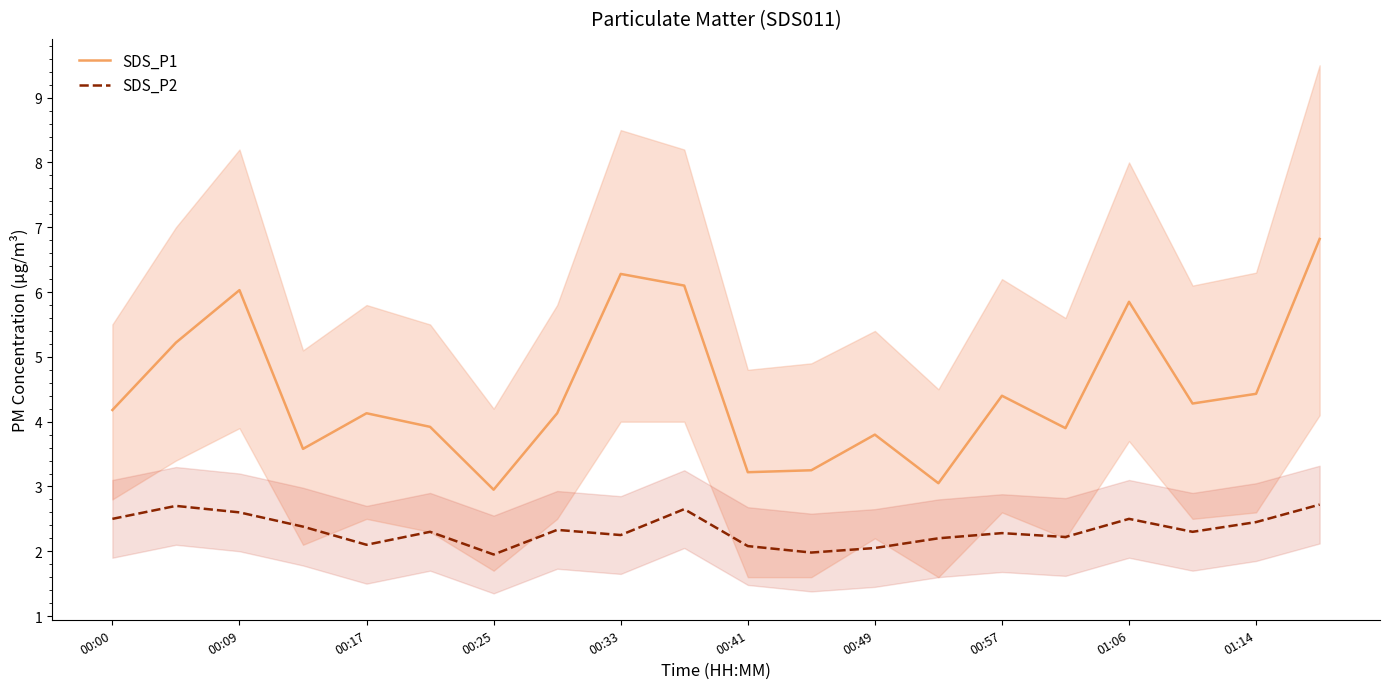

True or false: SDS_P1 and SDS_P2 intersect in this chart.

False